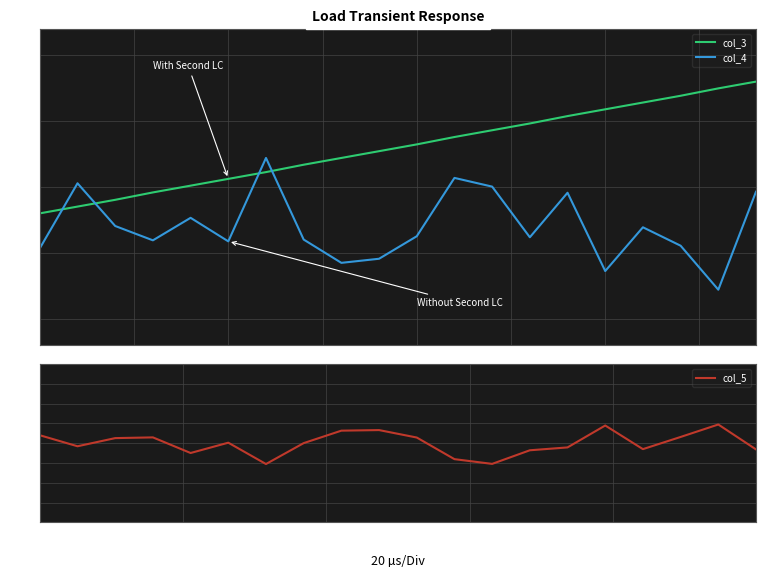

Which series has the largest total across all categories?

col_3